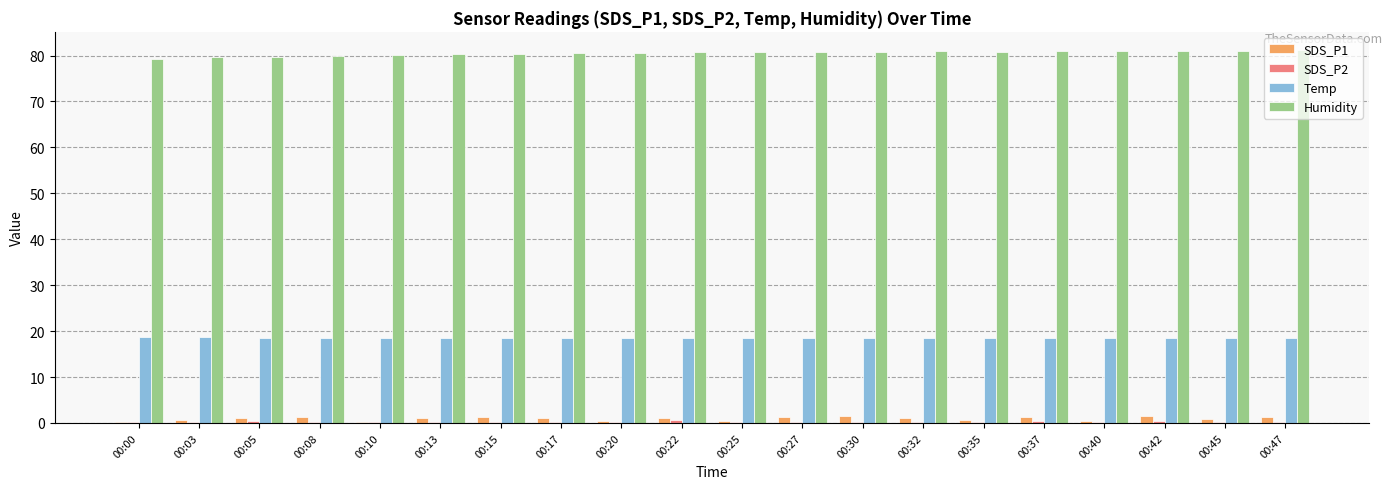

What is the difference between the SDS_P1 values at 00:15 and 00:03?

0.6